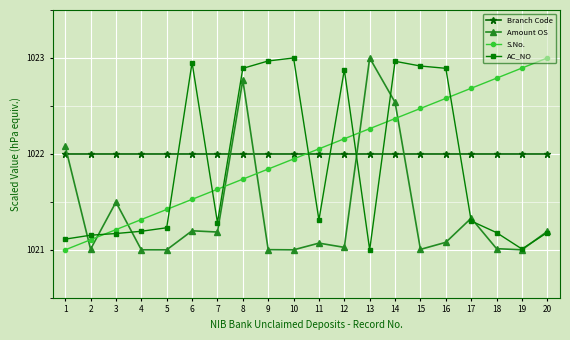

Which category has the highest value in the S.No. series?

20